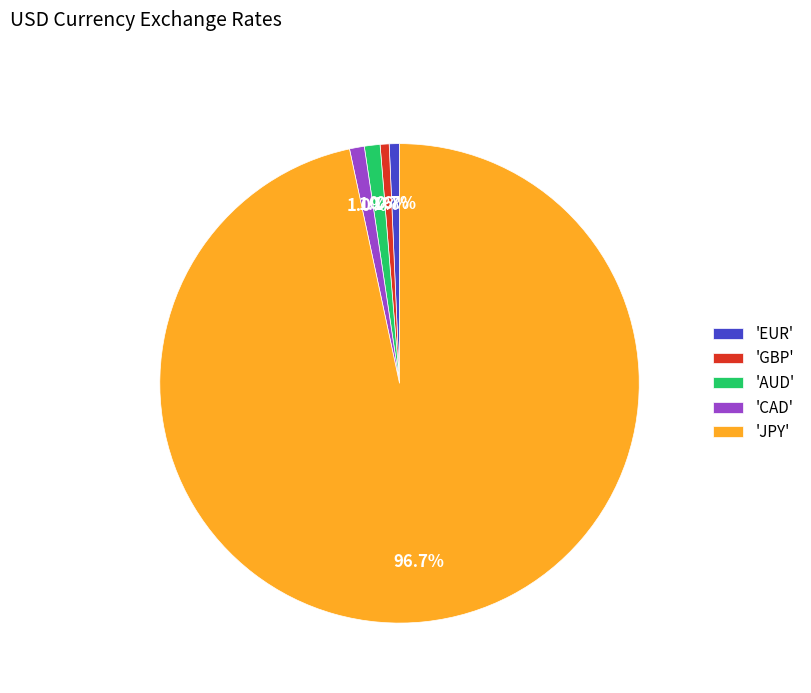

Between 'JPY' and 'AUD', which is larger?

'JPY'